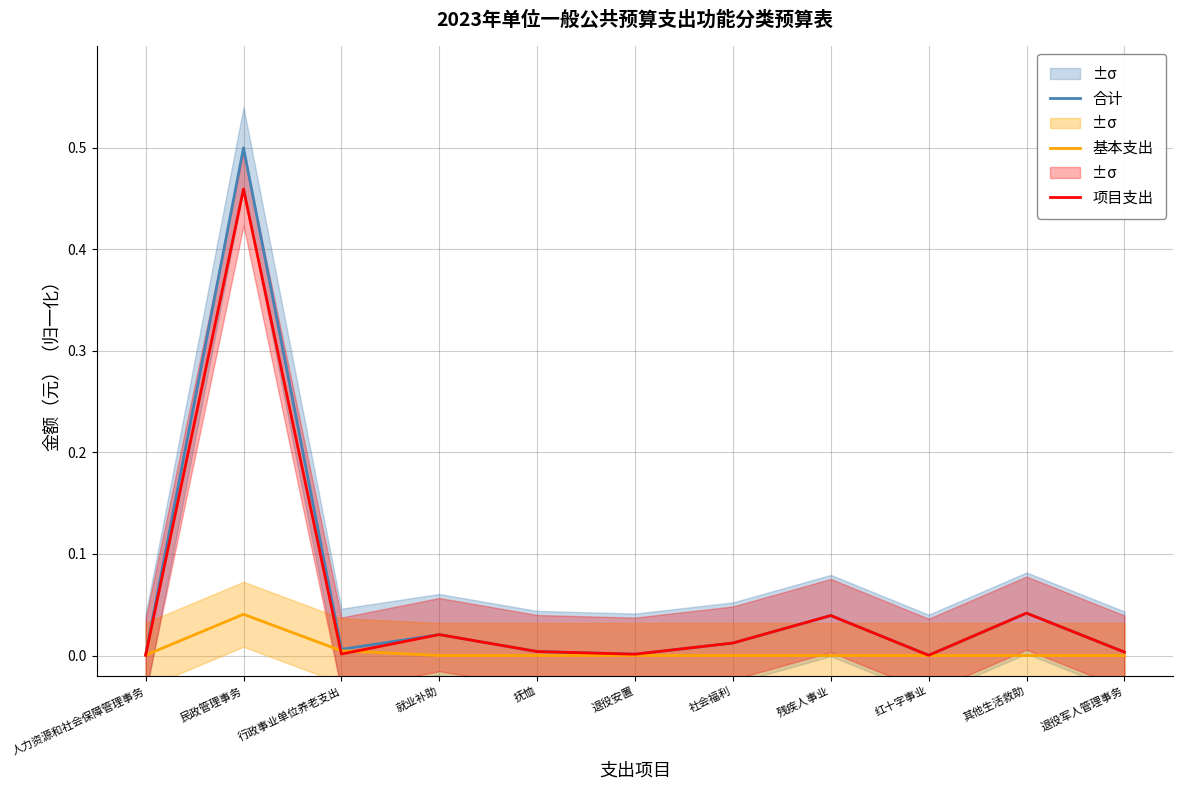

What is the average value of the 项目支出 series?

0.1